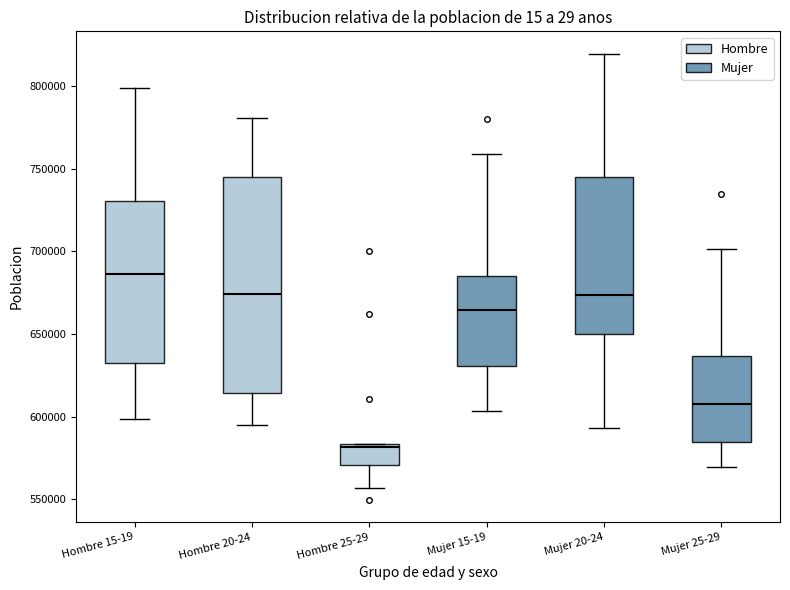

Comparing the boxes themselves (not the whiskers), which one is the tallest?

Hombre 20-24